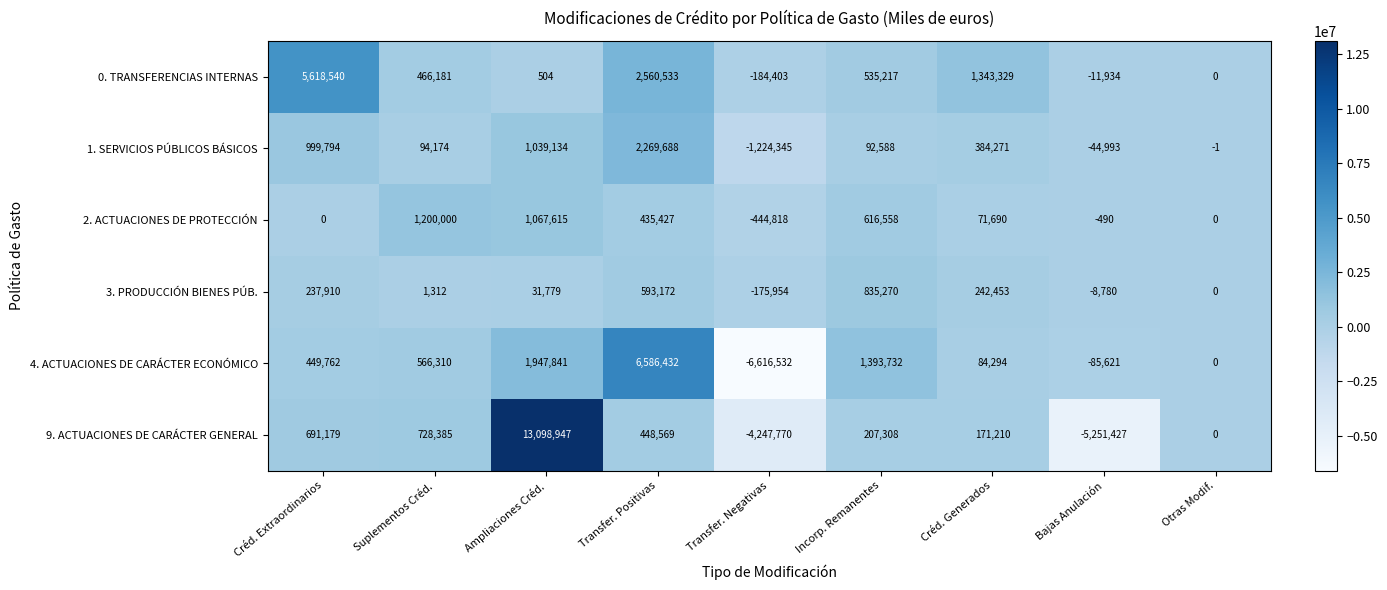

At which label does 2. ACTUACIONES DE PROTECCIÓN first exceed 71690?

Suplementos Créd.